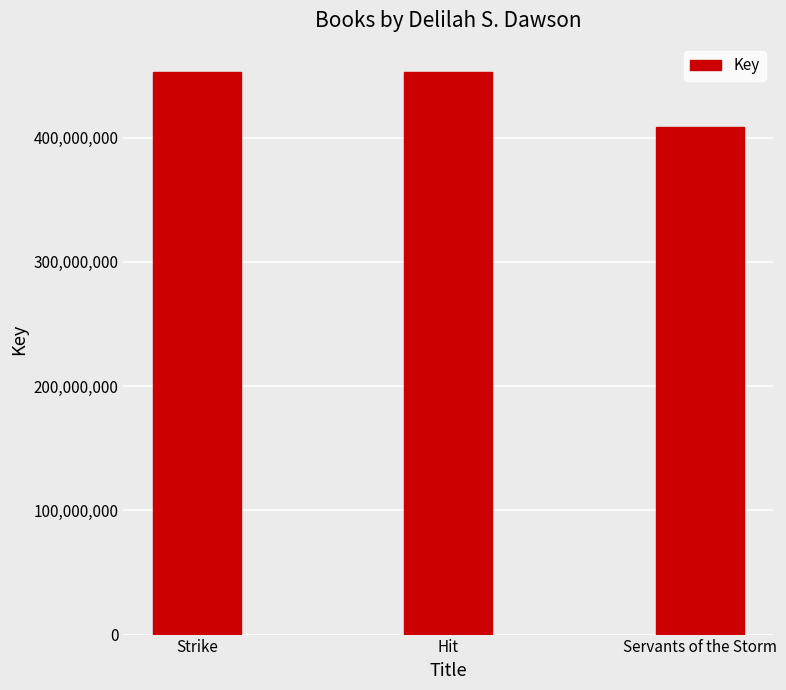

What is the label of the 3rd bar from the right?

Strike